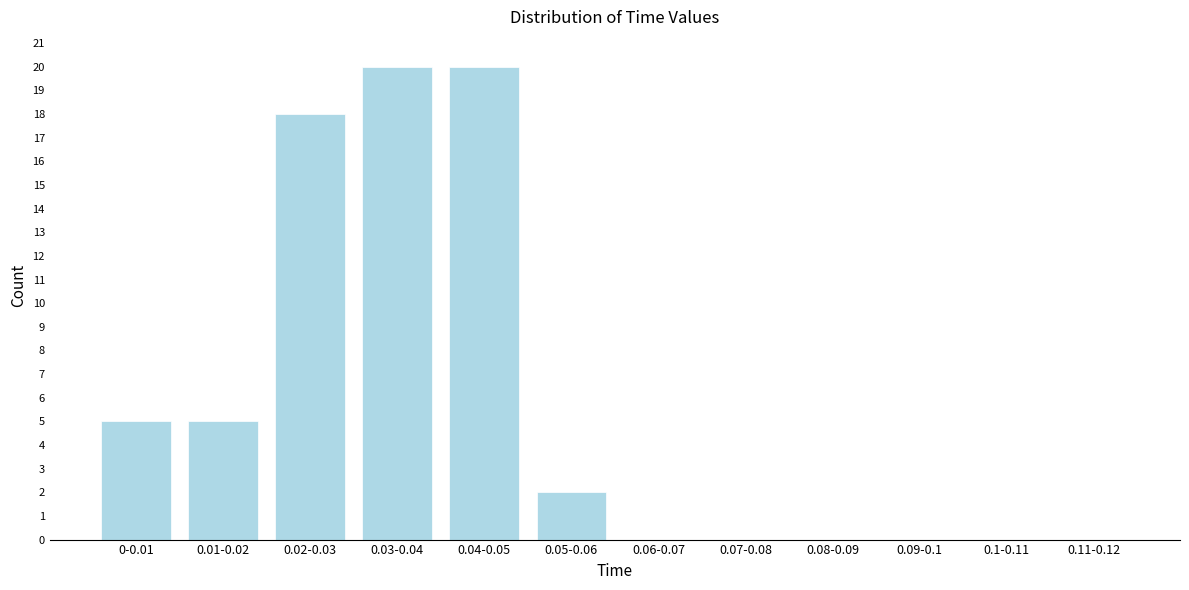

Reading right to left, extract all data points from this chart.

0.11-0.12=0	0.1-0.11=0	0.09-0.1=0	0.08-0.09=0	0.07-0.08=0	0.06-0.07=0	0.05-0.06=2	0.04-0.05=20	0.03-0.04=20	0.02-0.03=18	0.01-0.02=5	0-0.01=5